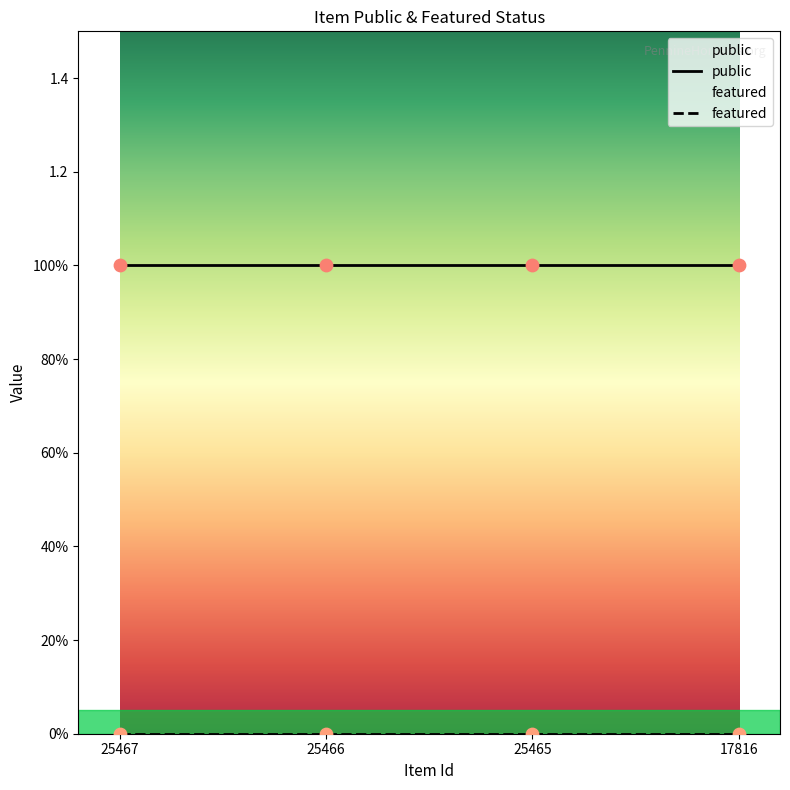

What are all the series names shown in the legend?

public, featured